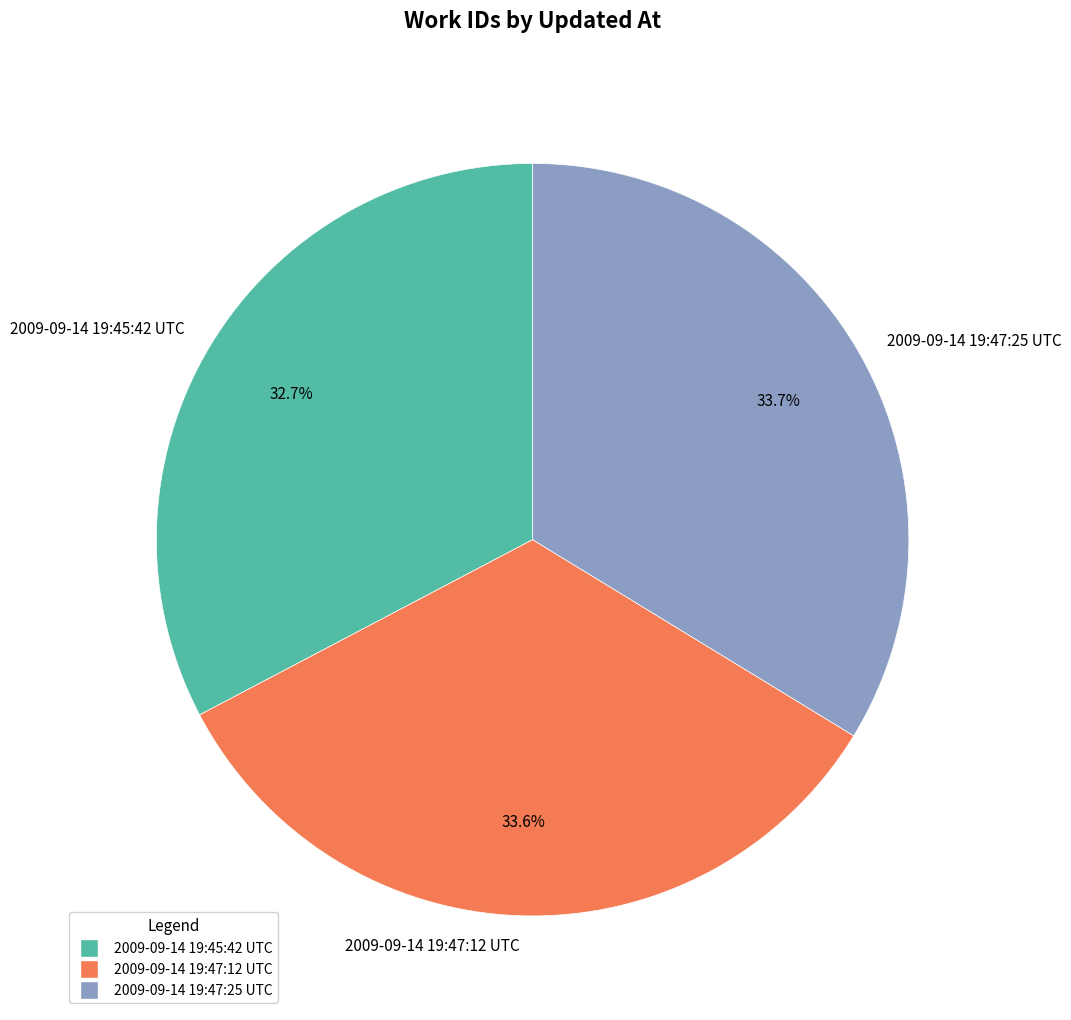

Is there any slice that represents more than half of the pie?

No